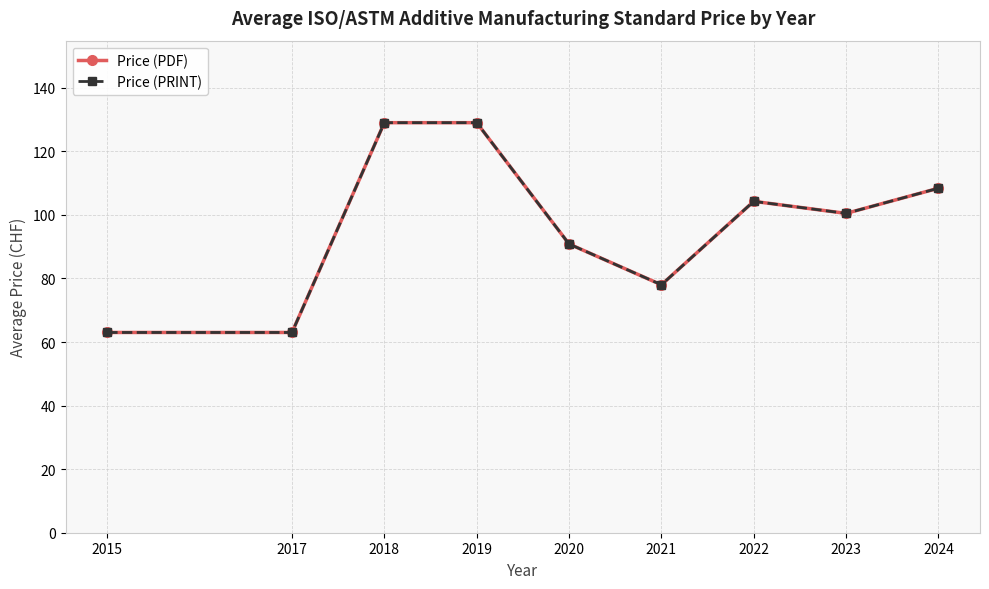

Is this an area chart (filled region under the line)?

No